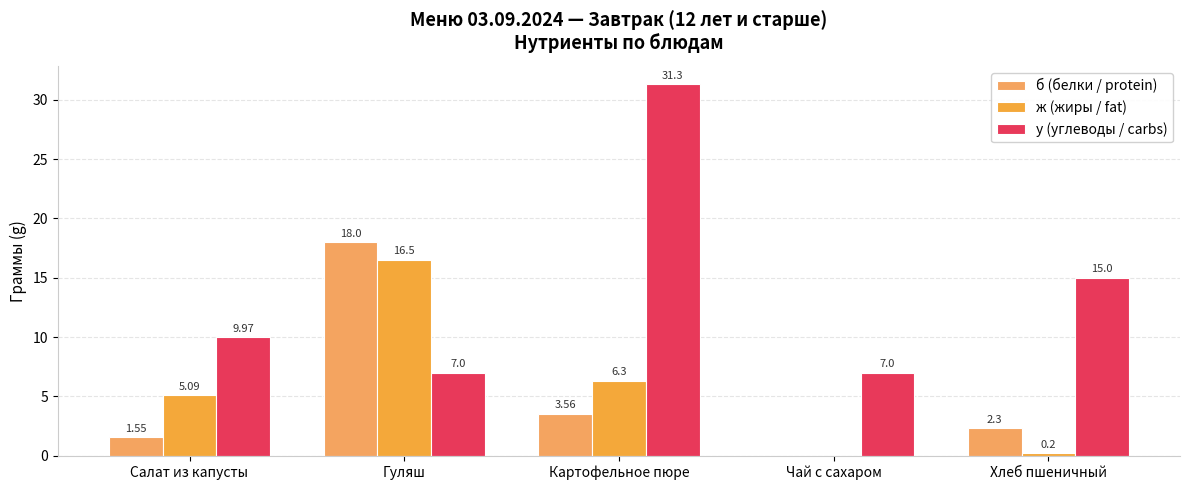

How many groups of bars are there?

5